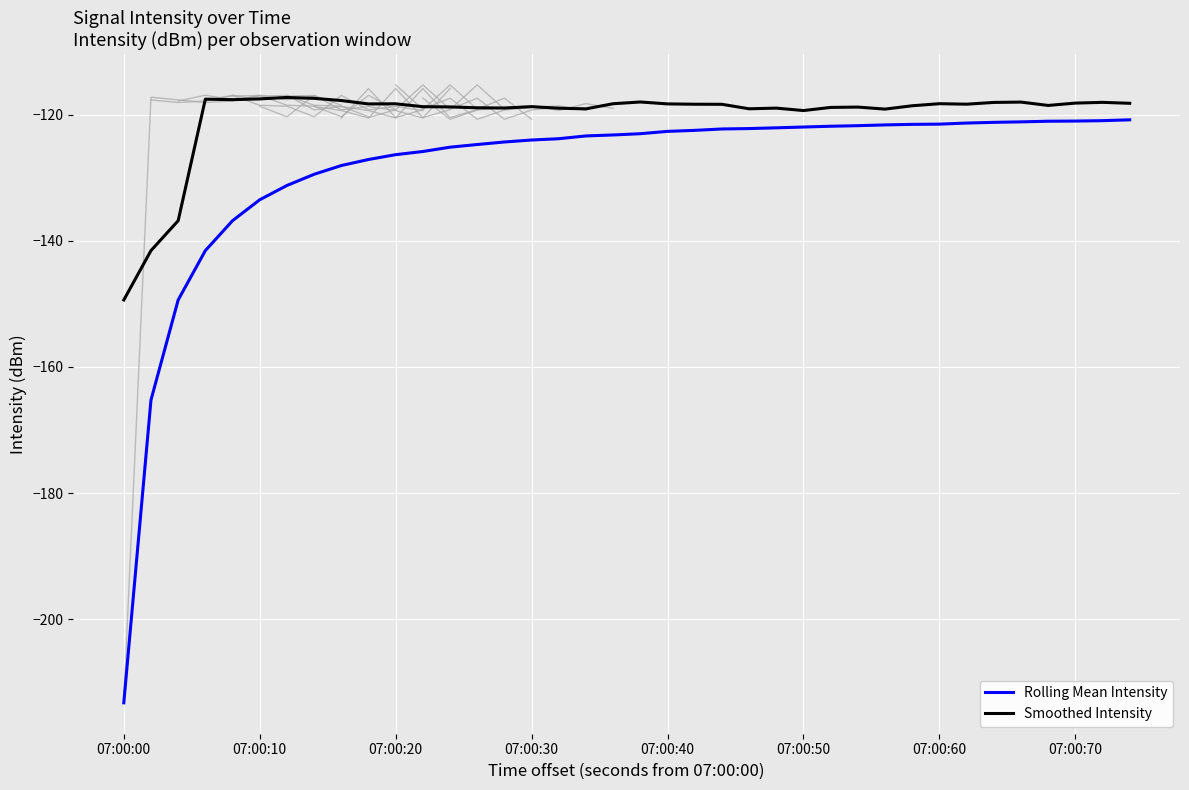

What are all the series names shown in the legend?

Rolling Mean Intensity, Smoothed Intensity